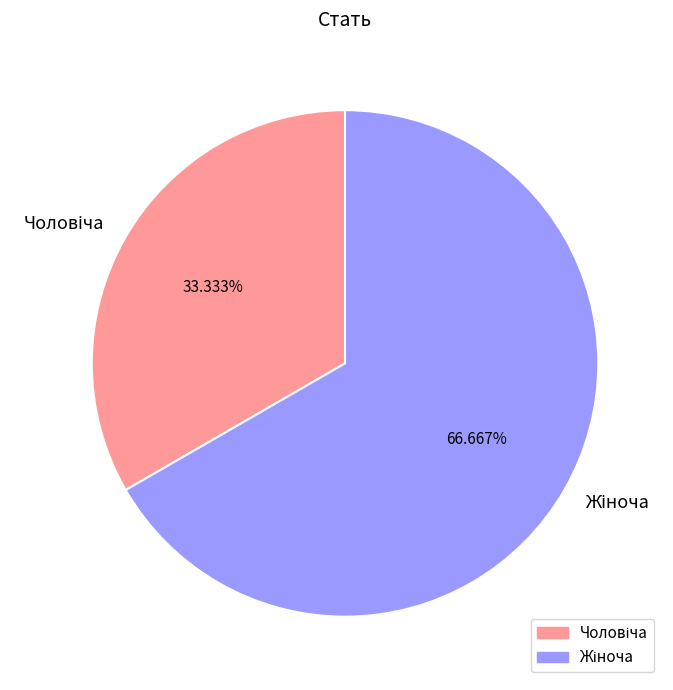

Is there a majority slice in this chart?

Yes